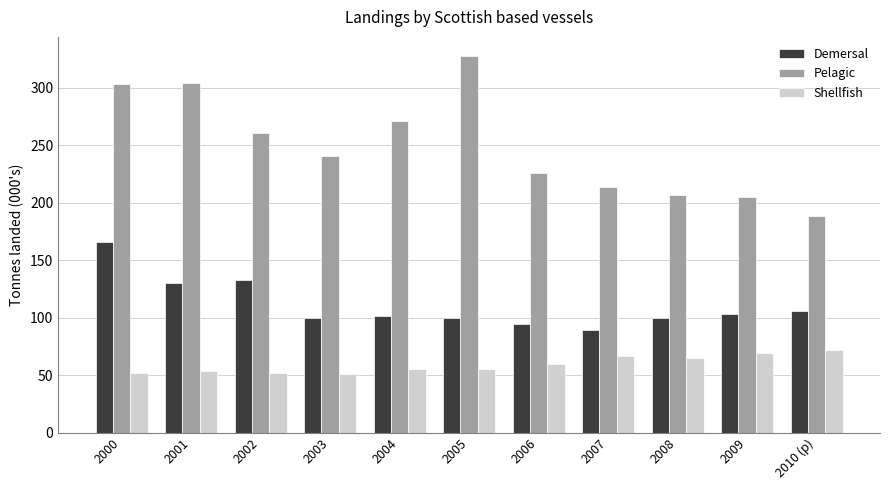

What is the greatest value displayed?

328.1